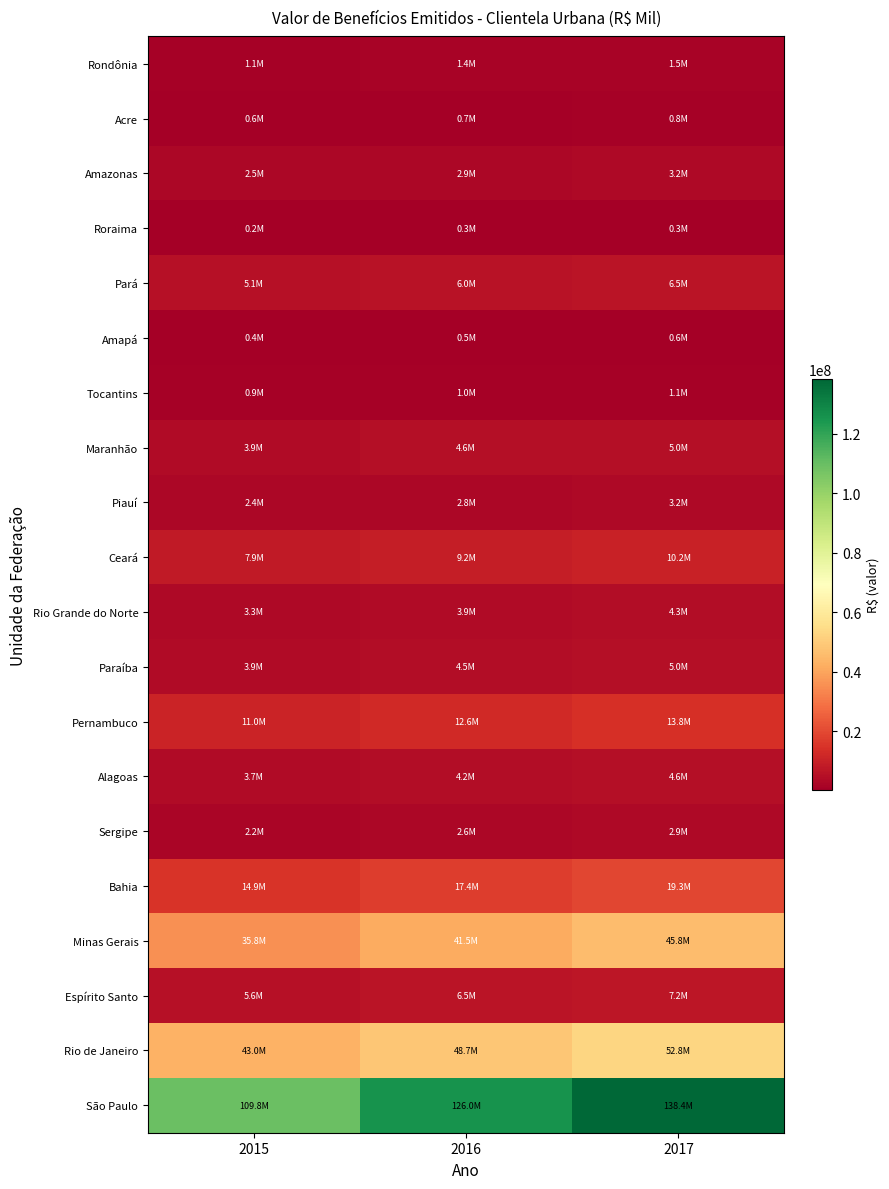

Which series has the largest total across all categories?

São Paulo